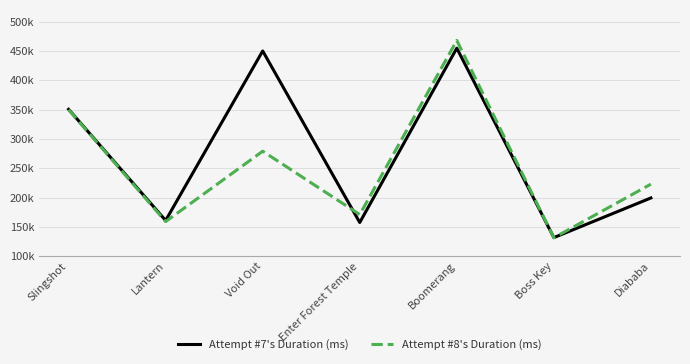

What is the smallest value displayed?

131344